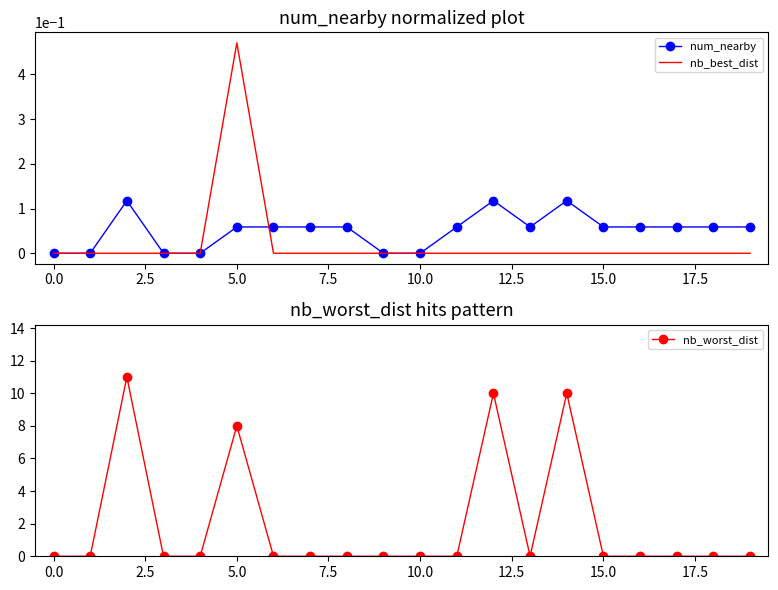

What is the difference between the nb_worst_dist values at 19 and 14?

10.0